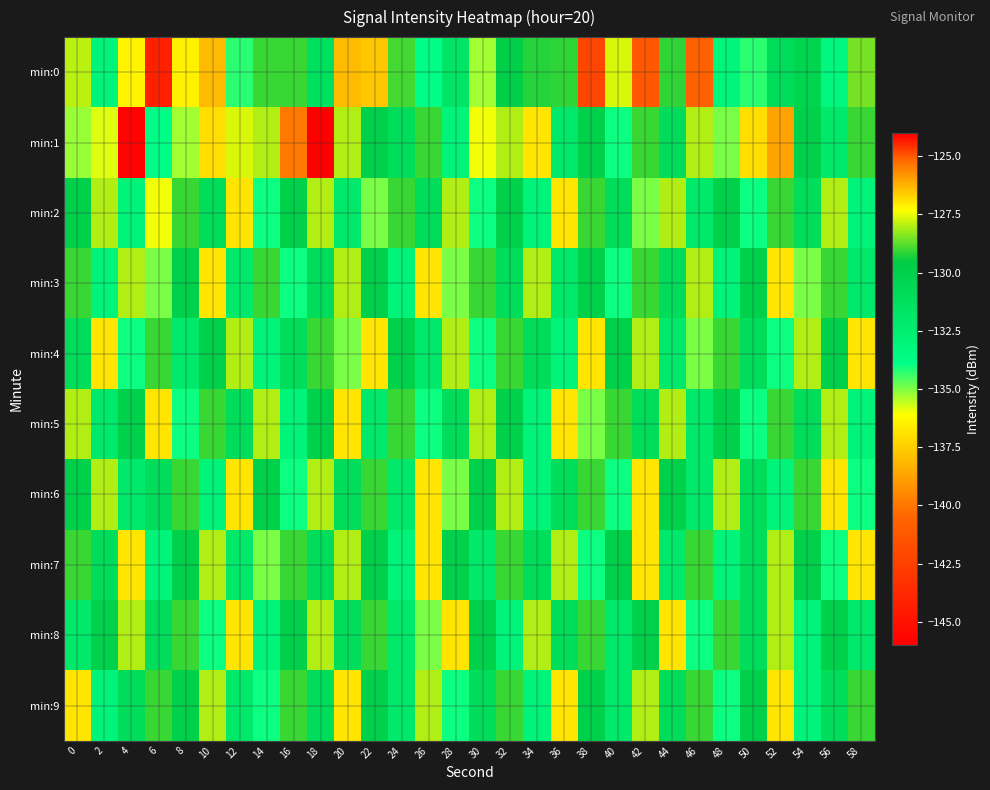

Reading right to left, extract all data points from this chart.

min:0: 58=-128.5	56=-133.3	54=-130.3	52=-131.0	50=-134.3	48=-133.0	46=-125.1	44=-129.1	42=-141.3	40=-127.6	38=-142.2	36=-129.1	34=-129.2	32=-129.8	30=-135.3	28=-131.7	26=-133.8	24=-128.9	22=-126.5	20=-126.3	18=-131.3	16=-129.0	14=-129.1	12=-134.3	10=-126.4	8=-127.2	6=-144.2	4=-136.4	2=-133.0	0=-127.9
min:1: 58=-129.0	56=-132.0	54=-130.0	52=-126.0	50=-137.0	48=-135.0	46=-128.0	44=-131.0	42=-129.0	40=-134.0	38=-130.0	36=-132.0	34=-127.0	32=-128.0	30=-136.0	28=-133.0	26=-129.0	24=-131.0	22=-130.0	20=-128.0	18=-124.1	16=-125.4	14=-128.0	12=-127.6	10=-137.0	8=-135.3	6=-133.9	4=-145.8	2=-135.8	0=-135.2
min:2: 58=-133.0	56=-128.0	54=-131.0	52=-129.0	50=-134.0	48=-130.0	46=-132.0	44=-128.0	42=-135.0	40=-131.0	38=-129.0	36=-127.0	34=-133.0	32=-130.0	30=-134.0	28=-128.0	26=-131.0	24=-129.0	22=-135.0	20=-132.0	18=-128.0	16=-130.0	14=-134.0	12=-127.0	10=-131.0	8=-129.0	6=-136.0	4=-133.0	2=-128.0	0=-130.0
min:3: 58=-132.0	56=-129.0	54=-135.0	52=-127.0	50=-130.0	48=-133.0	46=-128.0	44=-131.0	42=-129.0	40=-134.0	38=-130.0	36=-132.0	34=-128.0	32=-131.0	30=-129.0	28=-135.0	26=-127.0	24=-133.0	22=-130.0	20=-128.0	18=-131.0	16=-134.0	14=-129.0	12=-132.0	10=-127.0	8=-130.0	6=-135.0	4=-128.0	2=-133.0	0=-129.0
min:4: 58=-127.0	56=-130.0	54=-128.0	52=-134.0	50=-131.0	48=-129.0	46=-135.0	44=-132.0	42=-128.0	40=-130.0	38=-127.0	36=-133.0	34=-131.0	32=-129.0	30=-134.0	28=-128.0	26=-132.0	24=-130.0	22=-127.0	20=-135.0	18=-129.0	16=-131.0	14=-133.0	12=-128.0	10=-130.0	8=-132.0	6=-129.0	4=-134.0	2=-127.0	0=-131.0
min:5: 58=-133.0	56=-128.0	54=-131.0	52=-129.0	50=-134.0	48=-130.0	46=-132.0	44=-128.0	42=-131.0	40=-129.0	38=-135.0	36=-127.0	34=-133.0	32=-130.0	30=-128.0	28=-131.0	26=-134.0	24=-129.0	22=-132.0	20=-127.0	18=-130.0	16=-133.0	14=-128.0	12=-131.0	10=-129.0	8=-134.0	6=-127.0	4=-130.0	2=-132.0	0=-128.0
min:6: 58=-134.0	56=-127.0	54=-129.0	52=-133.0	50=-131.0	48=-128.0	46=-132.0	44=-130.0	42=-127.0	40=-134.0	38=-129.0	36=-131.0	34=-133.0	32=-128.0	30=-130.0	28=-135.0	26=-127.0	24=-132.0	22=-129.0	20=-131.0	18=-128.0	16=-134.0	14=-130.0	12=-127.0	10=-133.0	8=-129.0	6=-131.0	4=-132.0	2=-128.0	0=-130.0
min:7: 58=-127.0	56=-134.0	54=-130.0	52=-128.0	50=-131.0	48=-133.0	46=-129.0	44=-132.0	42=-127.0	40=-130.0	38=-134.0	36=-128.0	34=-131.0	32=-129.0	30=-132.0	28=-130.0	26=-127.0	24=-133.0	22=-130.0	20=-128.0	18=-131.0	16=-129.0	14=-135.0	12=-132.0	10=-128.0	8=-130.0	6=-133.0	4=-127.0	2=-131.0	0=-129.0
min:8: 58=-132.0	56=-130.0	54=-133.0	52=-128.0	50=-131.0	48=-129.0	46=-134.0	44=-127.0	42=-130.0	40=-132.0	38=-129.0	36=-131.0	34=-128.0	32=-133.0	30=-130.0	28=-127.0	26=-135.0	24=-132.0	22=-129.0	20=-131.0	18=-128.0	16=-130.0	14=-133.0	12=-127.0	10=-134.0	8=-129.0	6=-131.0	4=-128.0	2=-130.0	0=-132.0
min:9: 58=-129.0	56=-131.0	54=-133.0	52=-127.0	50=-130.0	48=-134.0	46=-129.0	44=-131.0	42=-128.0	40=-132.0	38=-130.0	36=-127.0	34=-133.0	32=-129.0	30=-131.0	28=-134.0	26=-128.0	24=-132.0	22=-130.0	20=-127.0	18=-131.0	16=-129.0	14=-134.0	12=-132.0	10=-128.0	8=-130.0	6=-129.0	4=-131.0	2=-133.0	0=-127.0